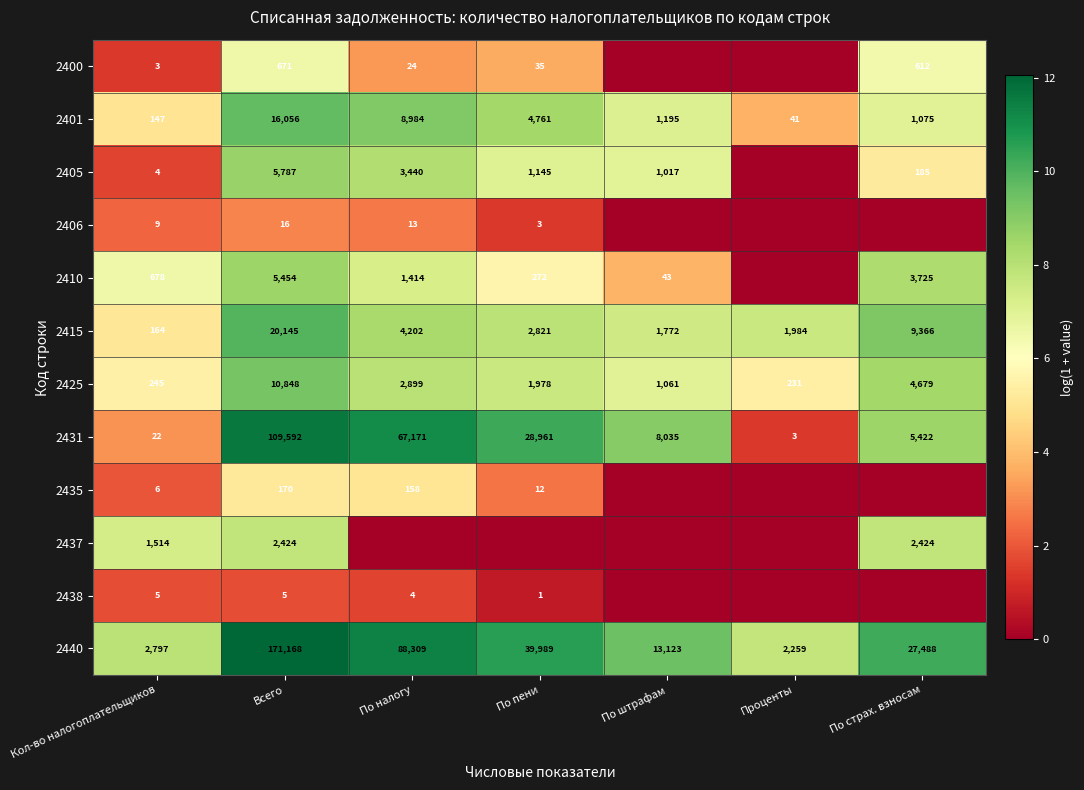

Rank the series at Кол-во налогоплательщиков from highest to lowest value.

2440, 2437, 2410, 2425, 2415, 2401, 2431, 2406, 2435, 2438, 2405, 2400